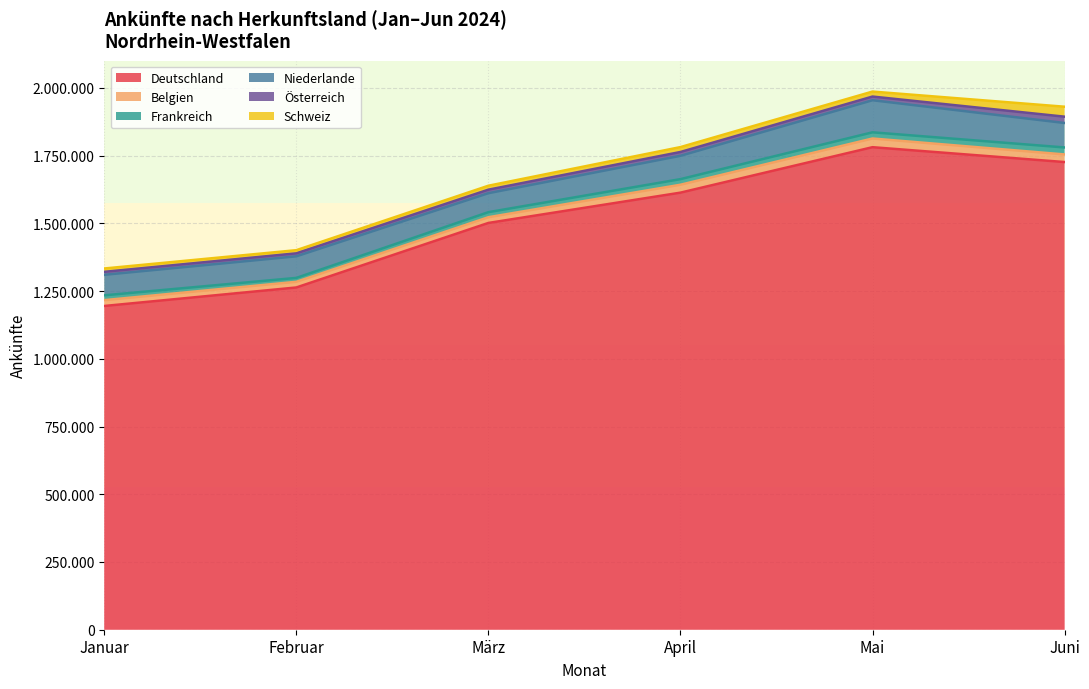

At how many categories does at least one series exceed 1205064?

6